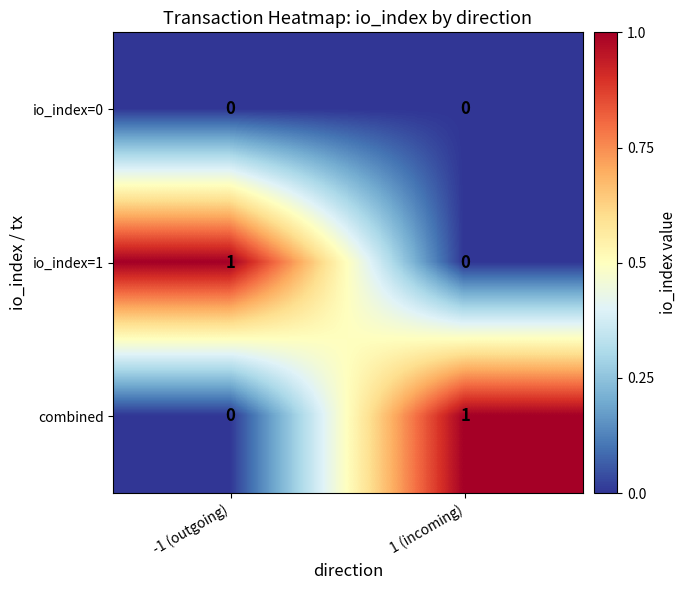

At how many categories does at least one series exceed 0?

2